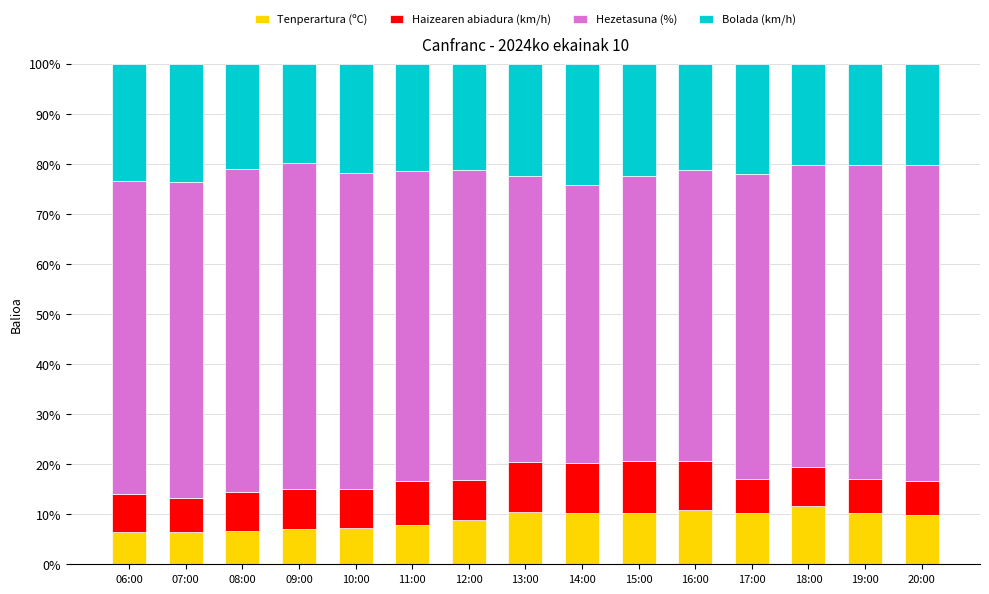

What is the total value across all series at 09:00?

100.0